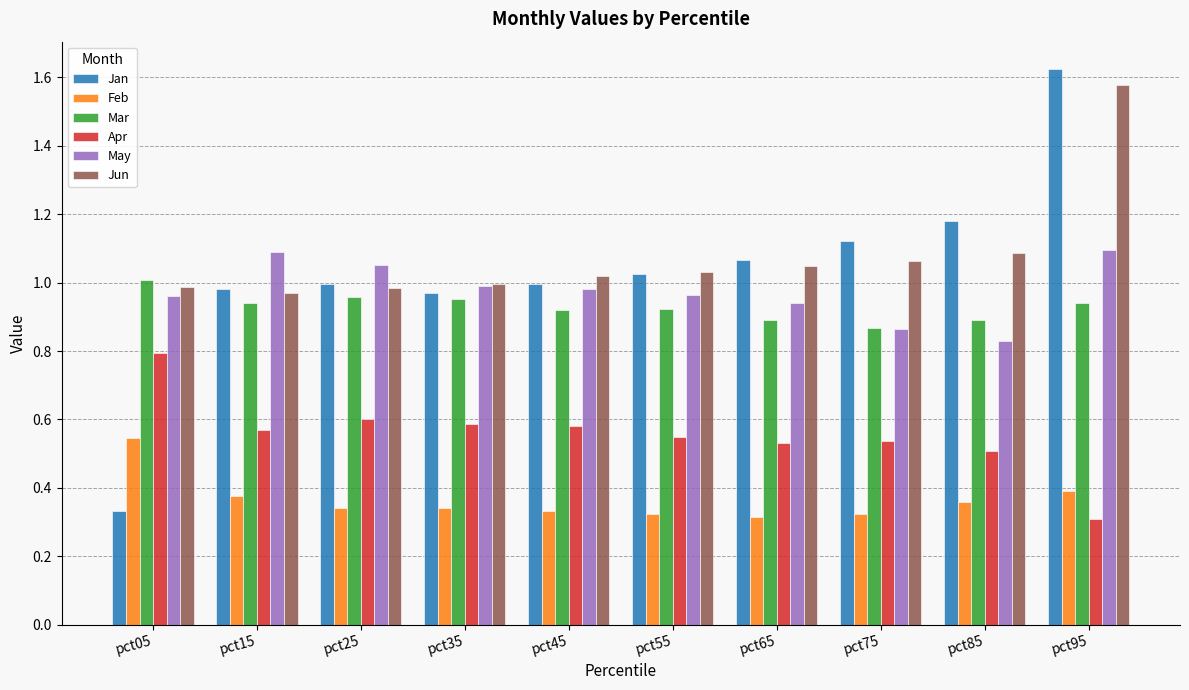

Between pct65 and pct95, which series saw the biggest shift?

Jan